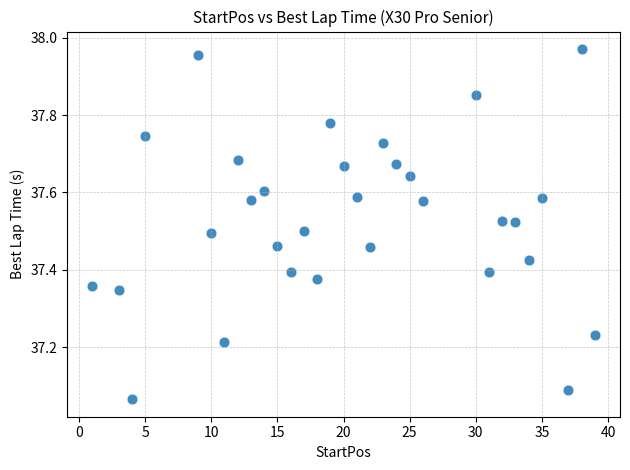

What is the range of Y values (max minus min)?

0.9